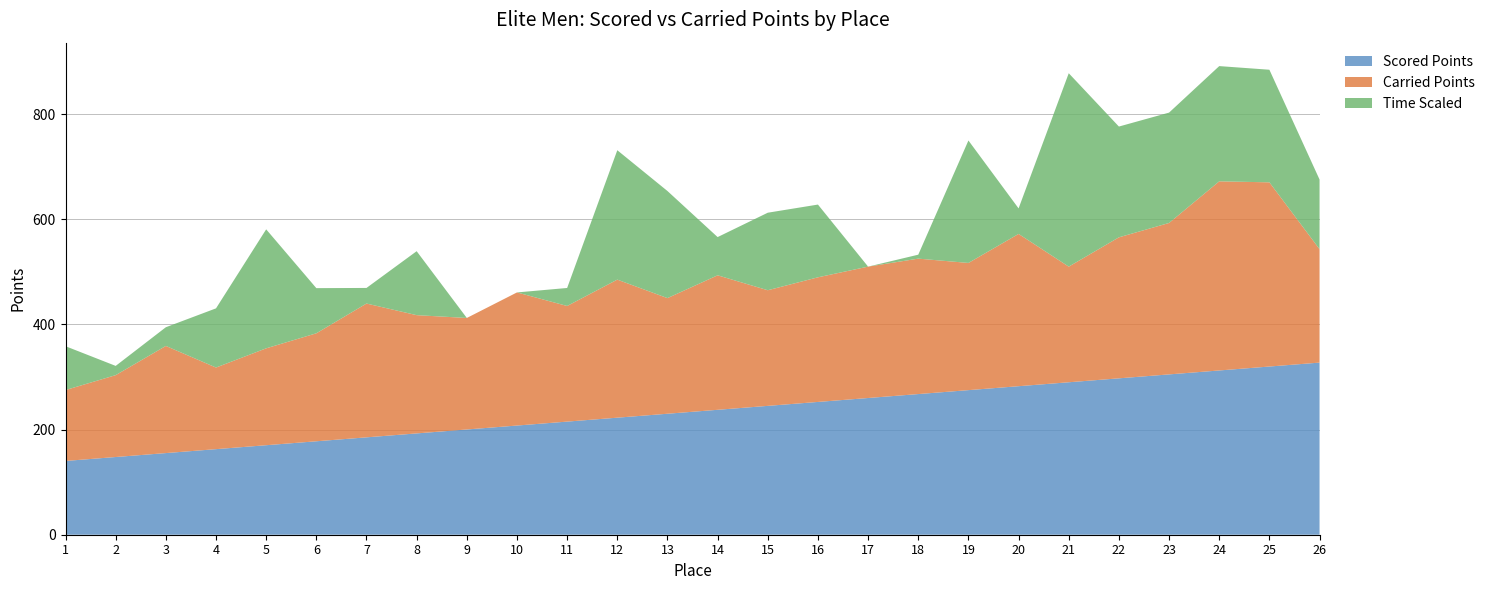

Reading left to right, extract all data points from this chart.

Scored Points: 1=140.4	2=147.8	3=155.3	4=162.8	5=170.3	6=177.8	7=185.3	8=192.8	9=200.2	10=207.7	11=215.2	12=222.7	13=230.2	14=237.7	15=245.2	16=252.7	17=260.1	18=267.6	19=275.1	20=282.6	21=290.1	22=297.6	23=305.1	24=312.5	25=320.0	26=327.5
Carried Points: 1=134.9	2=155.8	3=203.8	4=155.3	5=184.3	6=205.4	7=254.6	8=225.0	9=212.2	10=253.3	11=220.0	12=262.7	13=220.0	14=255.9	15=220.0	16=237.1	17=250.0	18=257.7	19=242.0	20=289.7	21=220.0	22=268.3	23=288.1	24=359.9	25=350.4	26=215.8
Time Scaled: 1=83.4	2=17.6	3=35.6	4=112.6	5=226.4	6=85.9	7=29.7	8=121.7	9=0.0	10=0.0	11=34.3	12=246.2	13=203.8	14=72.7	15=147.5	16=138.4	17=0.0	18=7.5	19=233.0	20=48.6	21=368.0	22=210.8	23=210.0	24=219.2	25=214.2	26=132.5